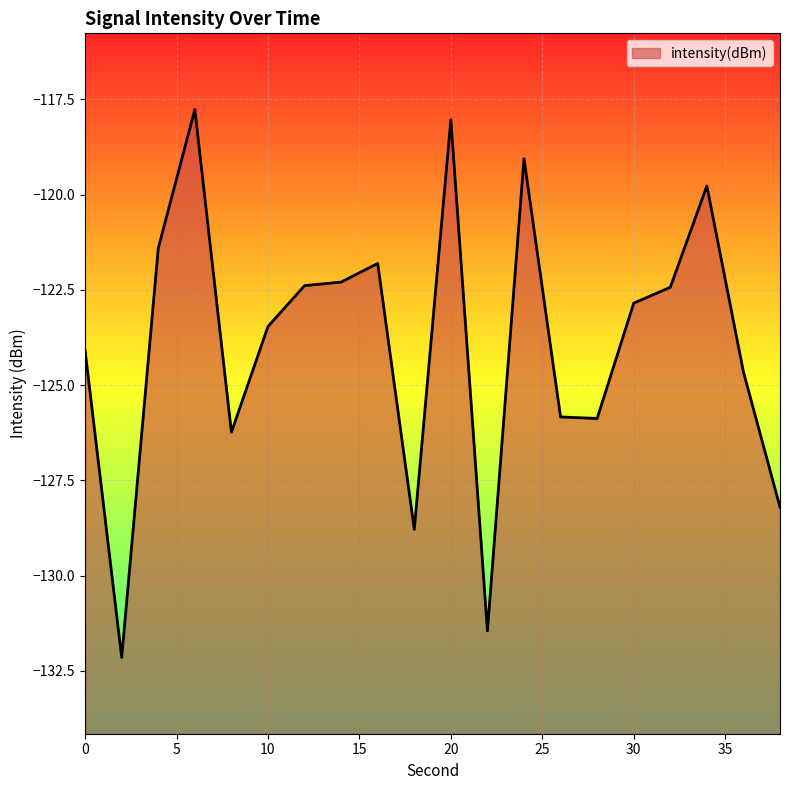

Which has a higher value, 18 or 2?

18